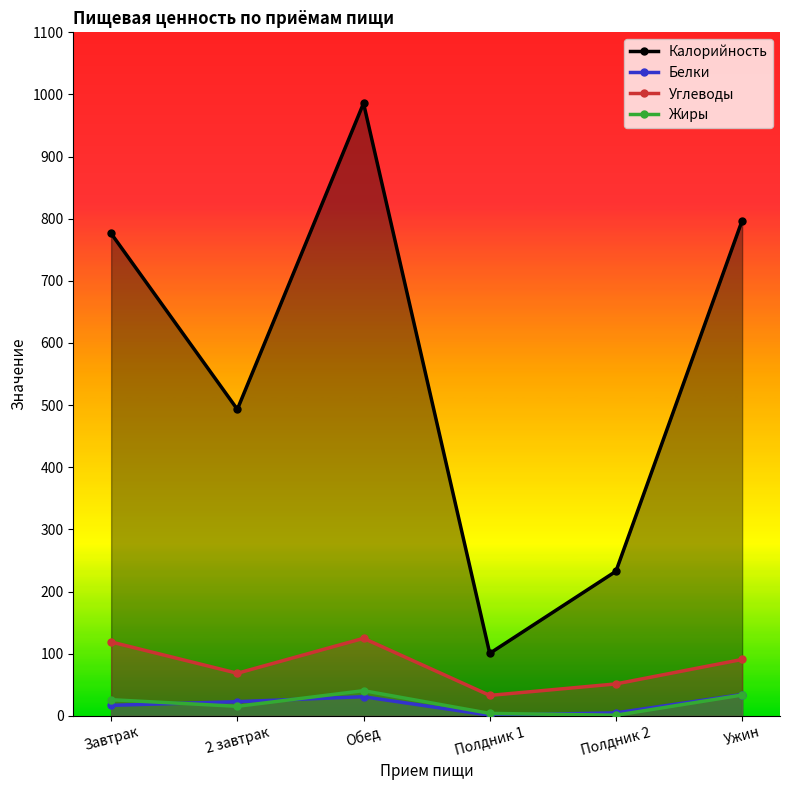

What is the label of the 4th point from the left?

Полдник 1